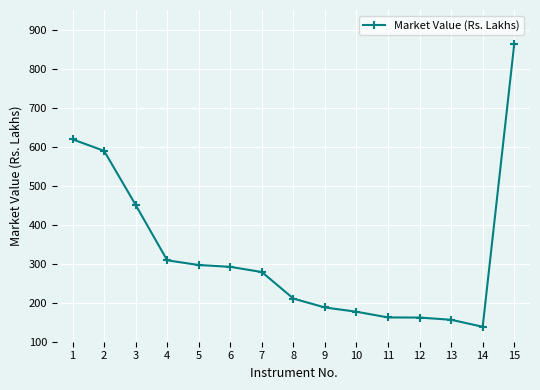

What is the value of the 8th point from the left?

210.6